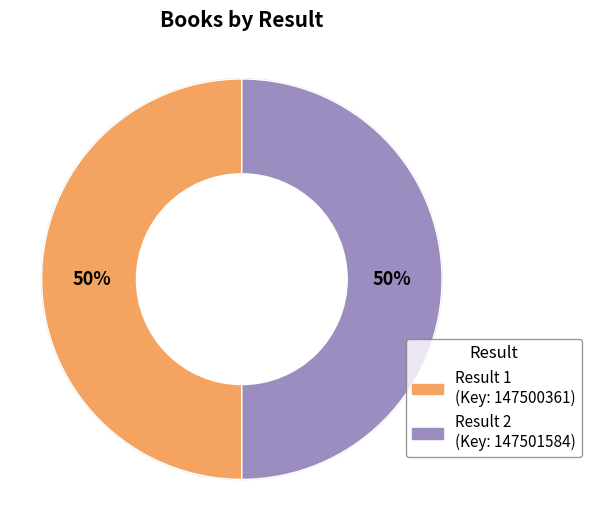

To the nearest percent, what is the average slice percentage?

50%